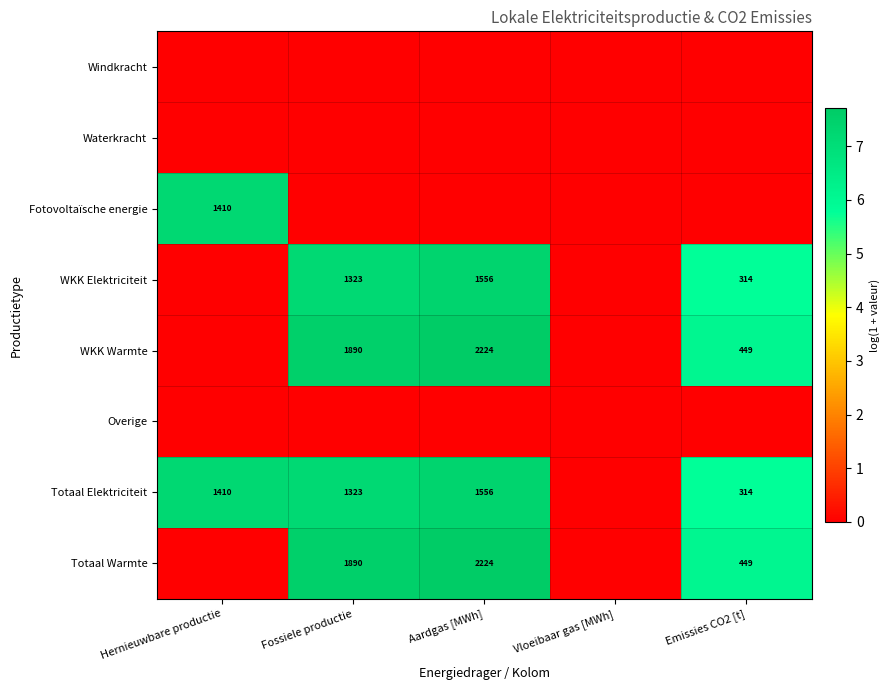

Is it true that WKK Elektriciteit equals 314 at Emissies CO2 [t]?

True